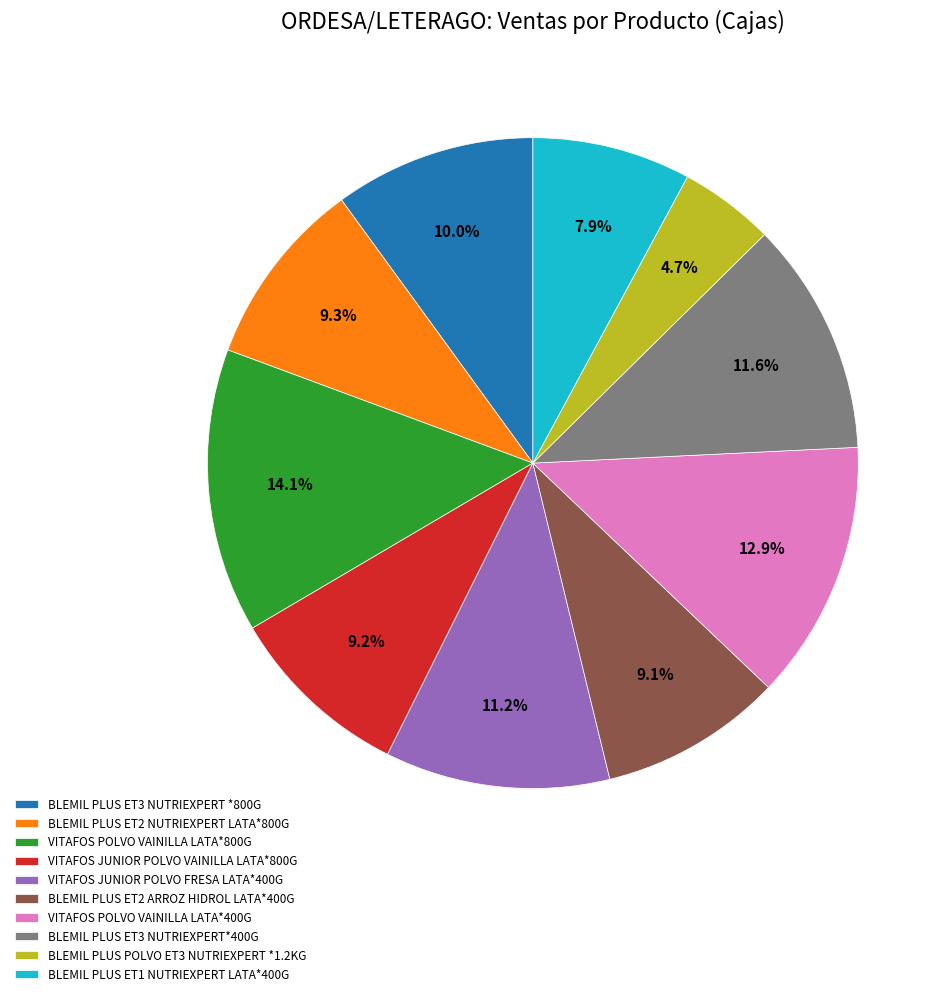

Count the number of slices in the pie.

10